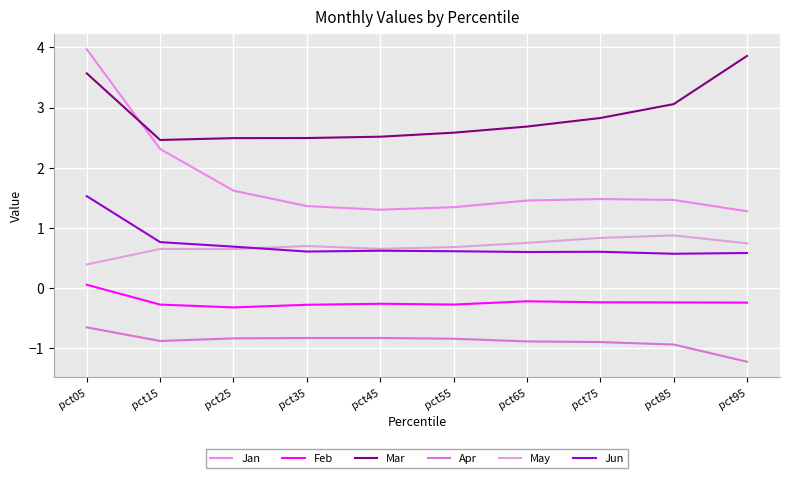

List the labels in order of Jan value, largest first.

pct05, pct15, pct25, pct75, pct85, pct65, pct35, pct55, pct45, pct95